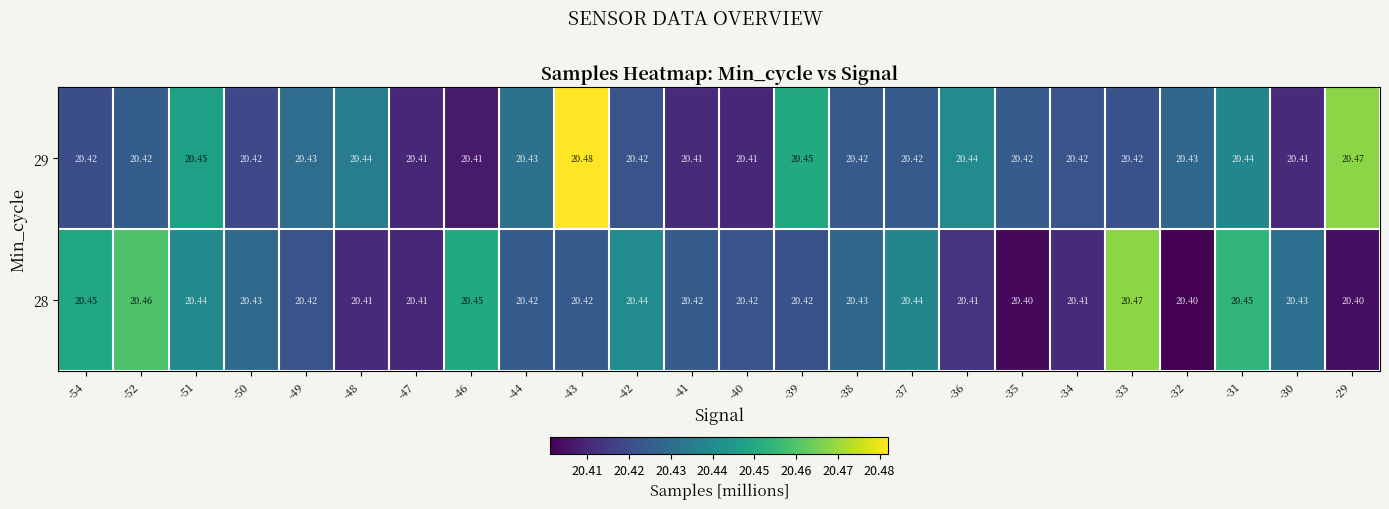

Is the value of 29 at -54 greater than the value of 28 at -51?

No